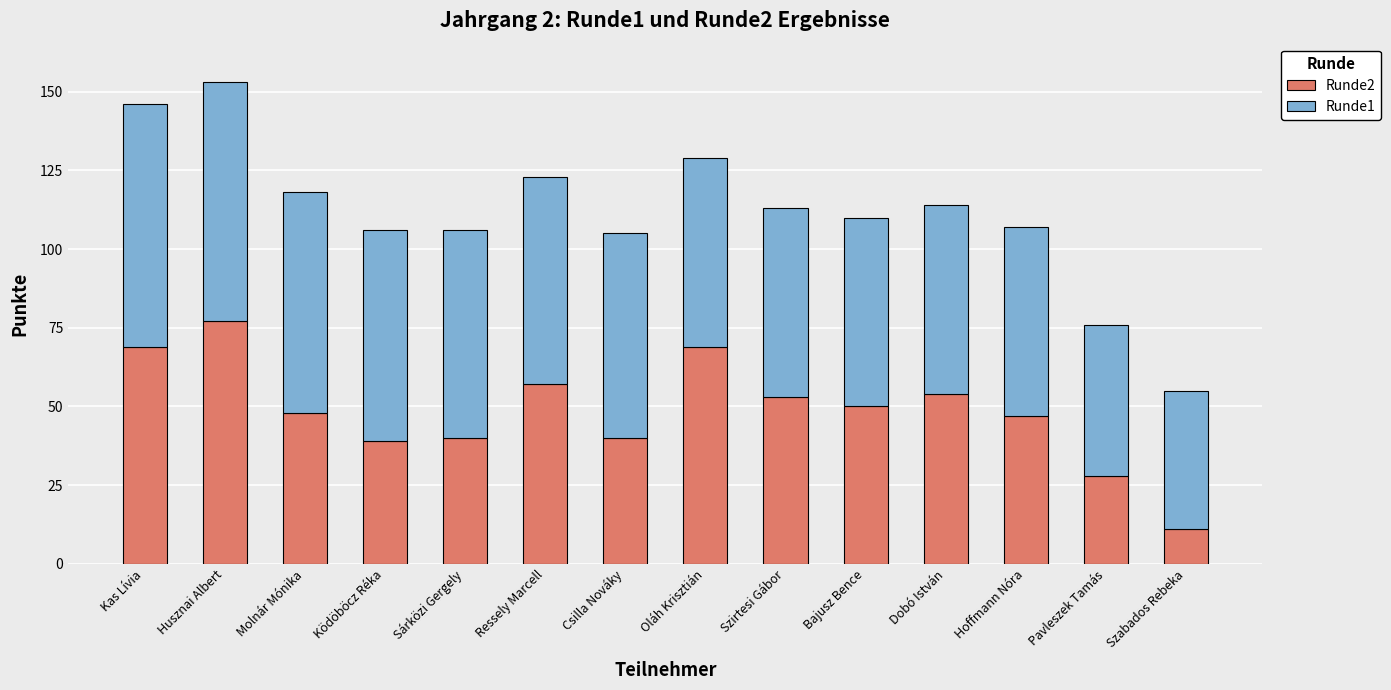

Reading left to right, what are the values for Runde2?

69	77	48	39	40	57	40	69	53	50	54	47	28	11